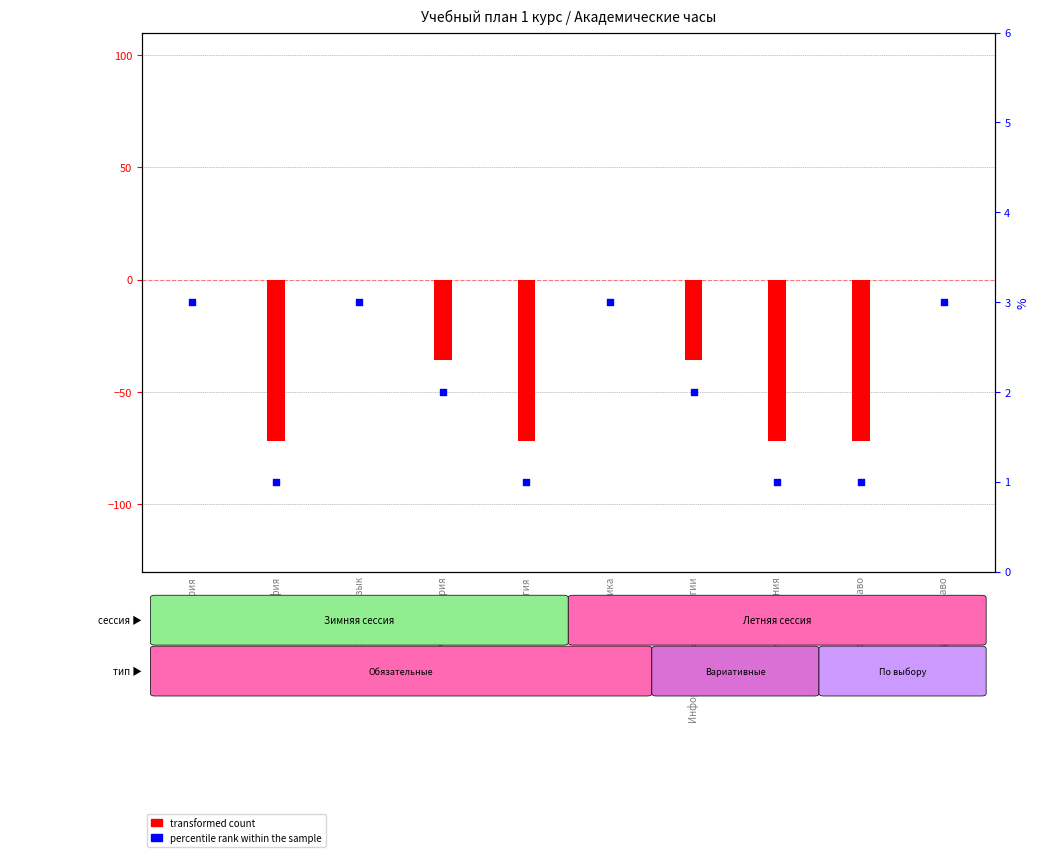

At which category is the sum across all series the highest?

История